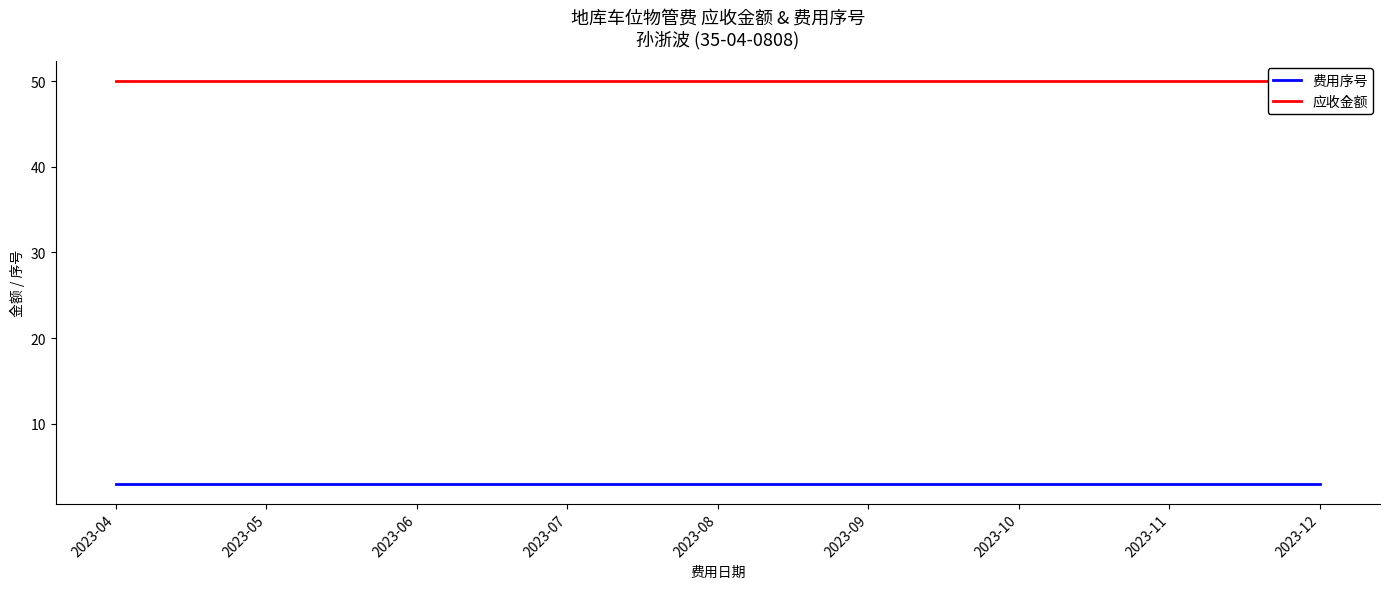

True or false: 费用序号 has more than 0 points higher than both neighbors.

False